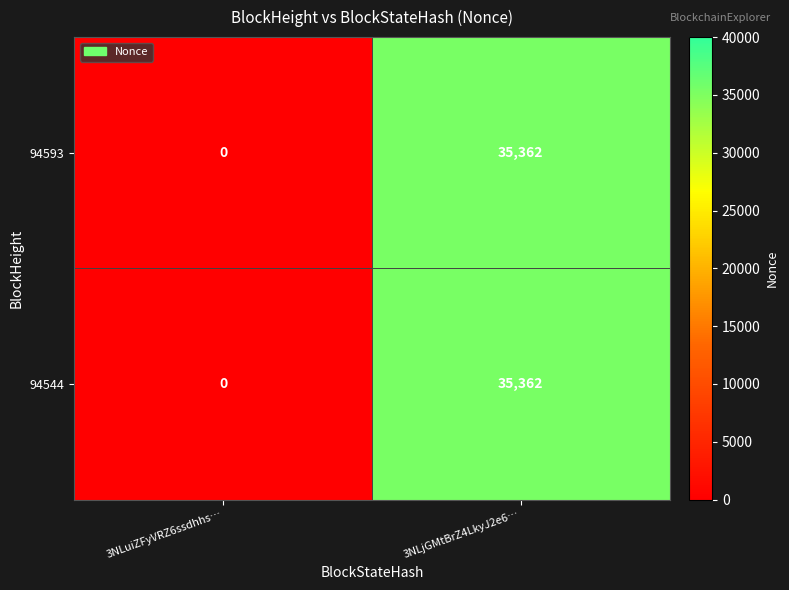

At which label is 94544 closest to 17681?

3NLuiZFyVRZ6ssdhhs…